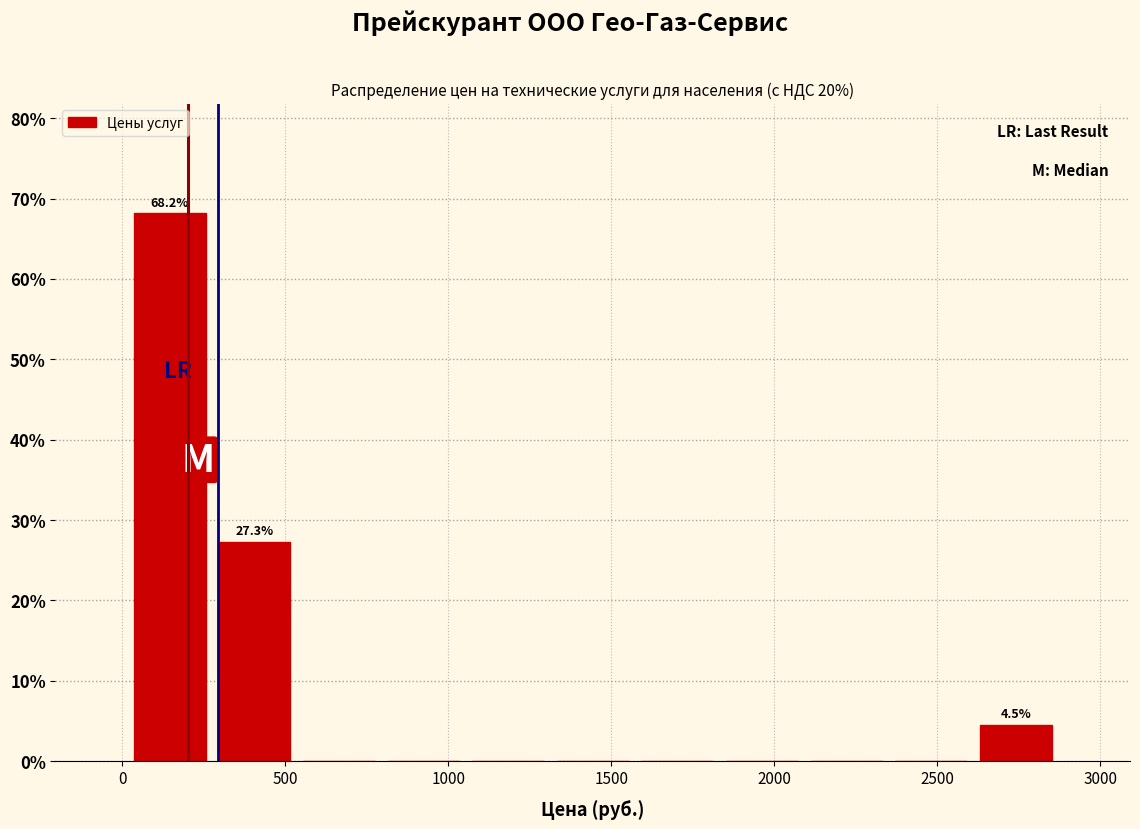

Over which range of the x-axis is the bar tallest?

0 to 300